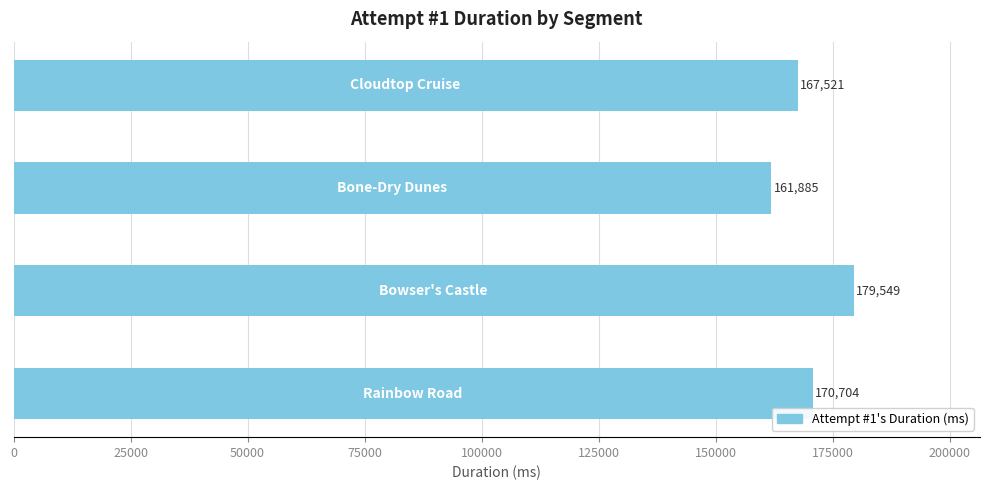

Reading top to bottom, what are all the values shown in this chart?

167521	161885	179549	170704